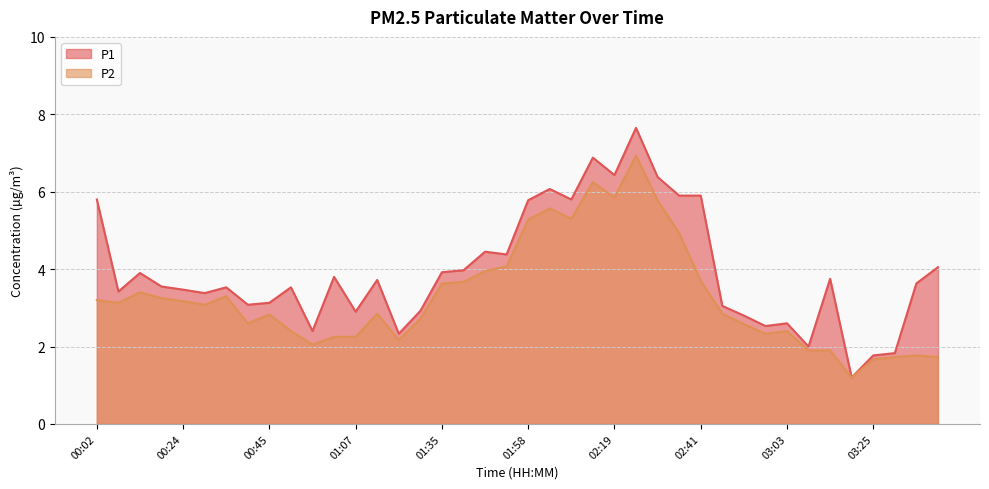

True or false: P1 has more than 0 points higher than both neighbors.

True